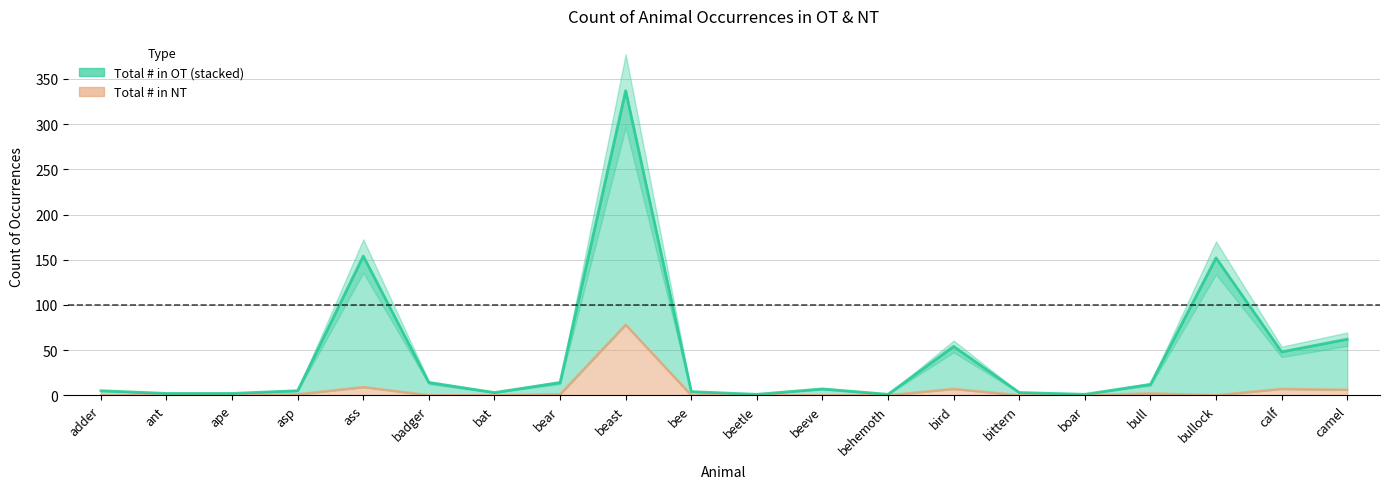

True or false: Total # in NT and Total # in OT & NT cross at least once.

False